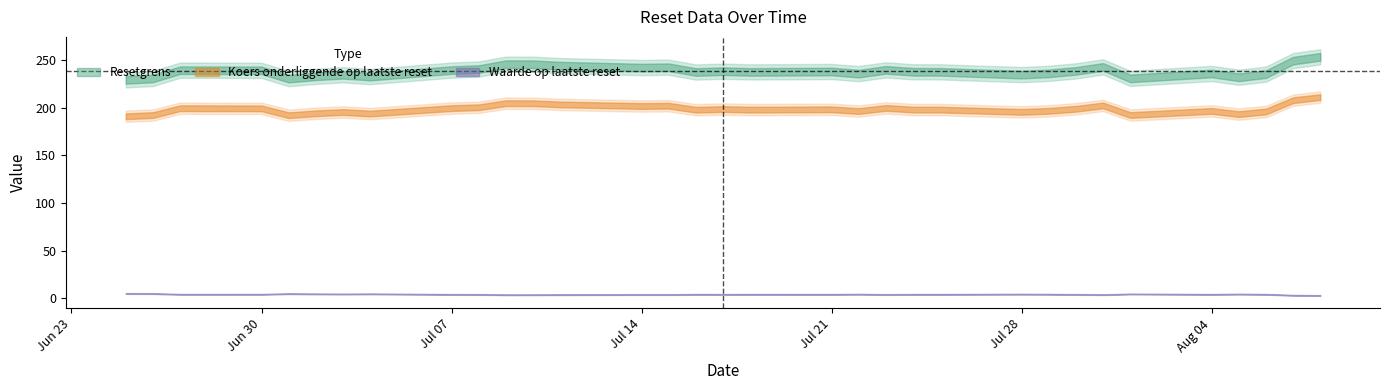

True or false: Koers onderliggende op laatste reset and Waarde op laatste reset cross at least once.

False